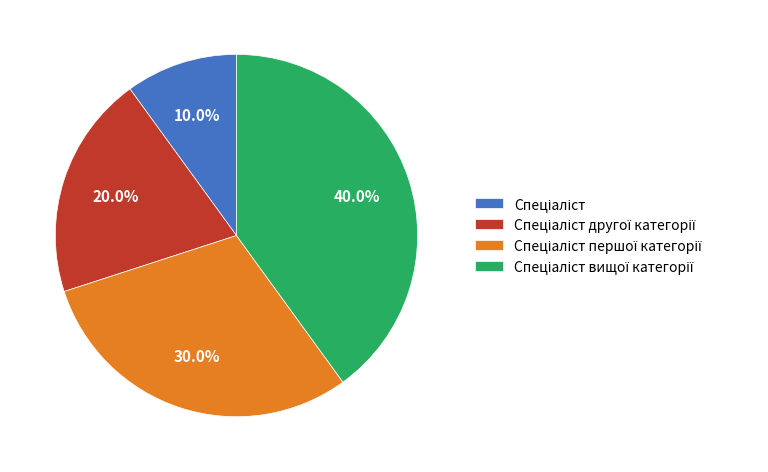

Is there any slice that represents more than half of the pie?

No